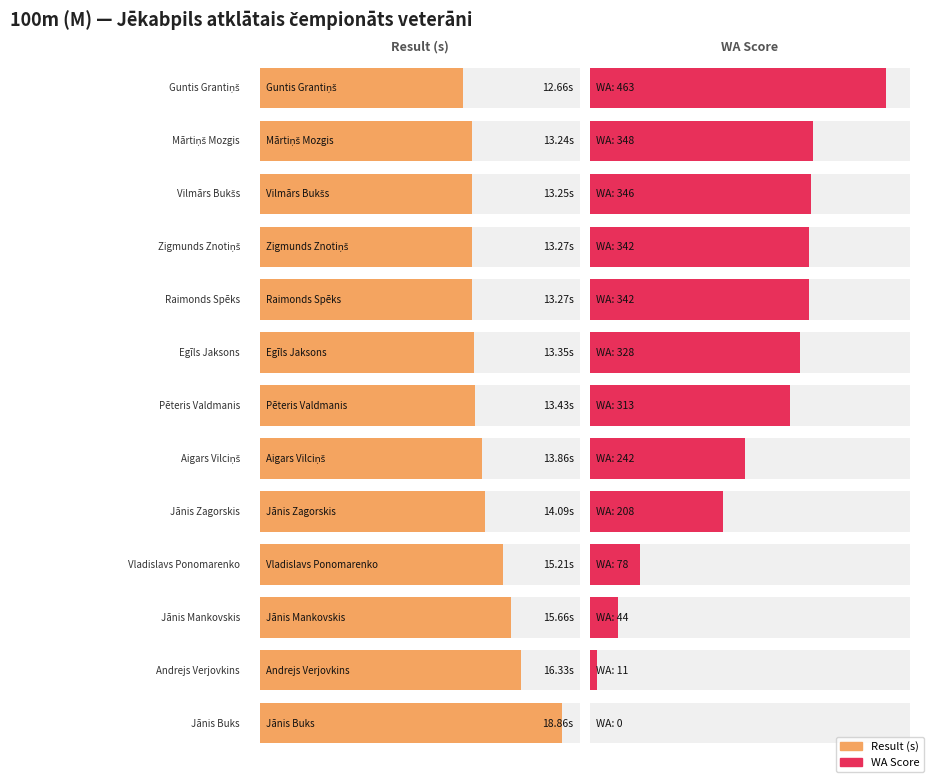

Are the bars grouped side by side (vs. stacked)?

No